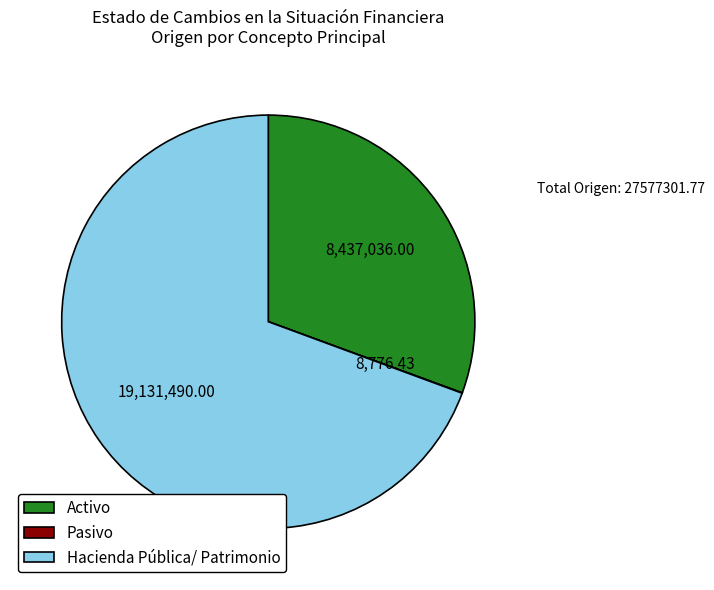

Which category has the biggest portion of the pie?

Hacienda Pública/ Patrimonio